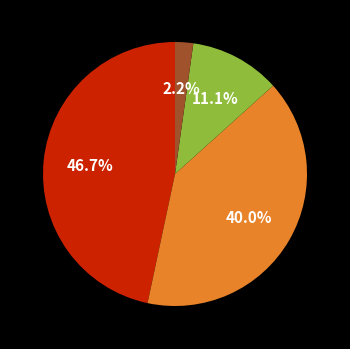

Is there any slice that represents more than half of the pie?

No